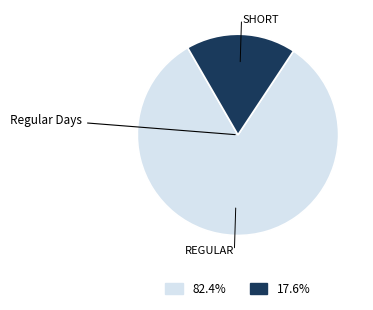

Does any single category account for the majority?

Yes